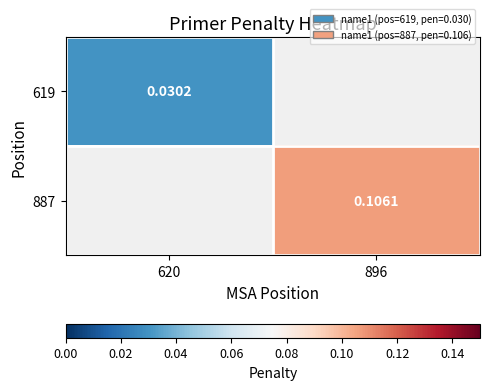

Rank the categories by 619 value from highest to lowest.

620, 896